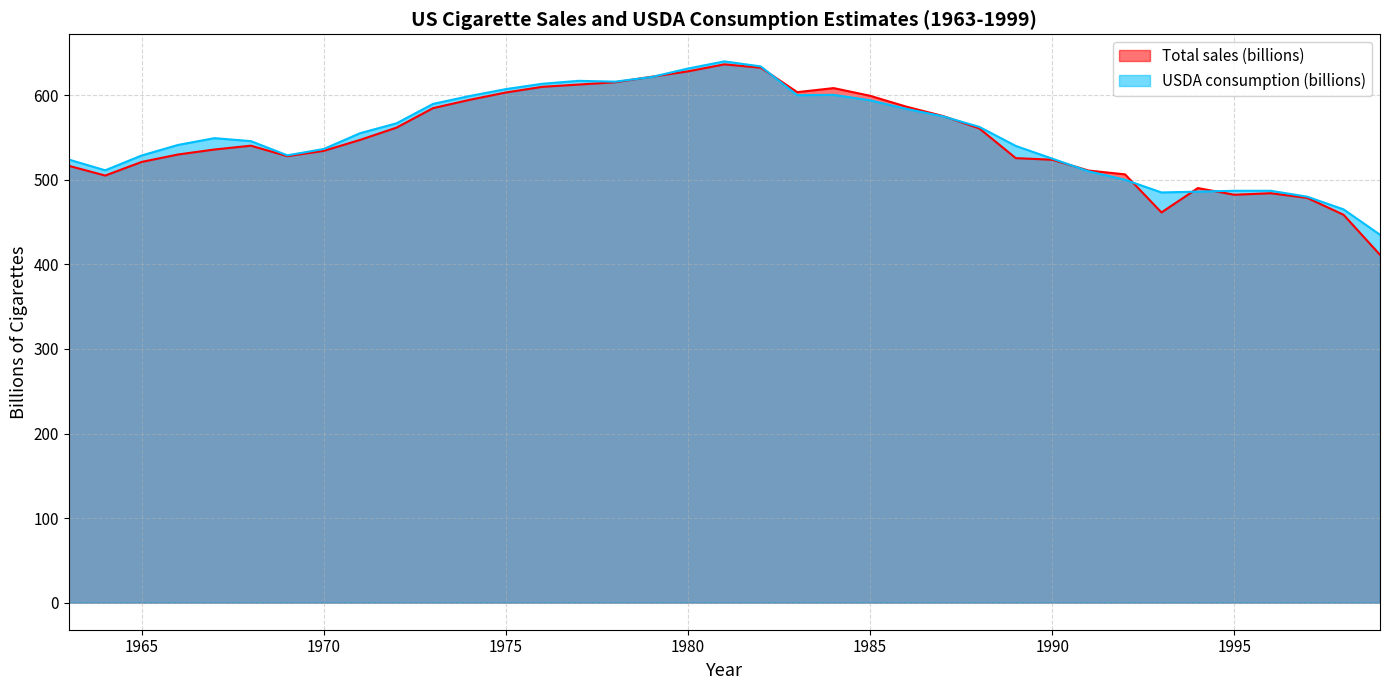

Rank the series at 1970 from highest to lowest value.

USDA consumption (billions), Total sales (billions)